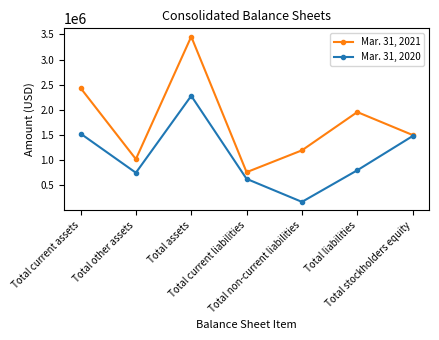

What is the difference between the highest and lowest values at Total non-current liabilities?

1024895